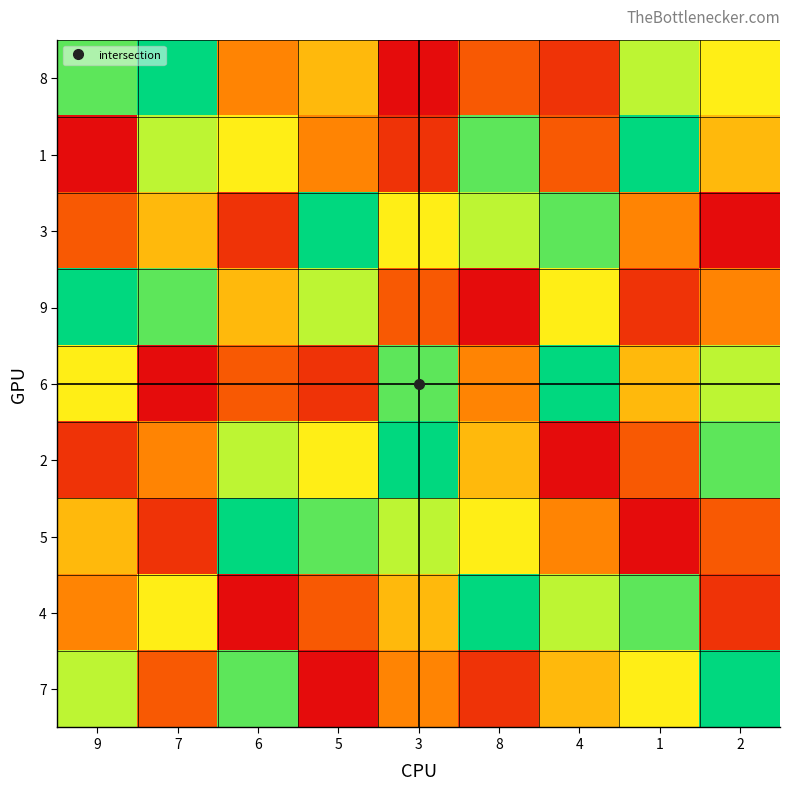

Rank the series at 4 from lowest to highest value.

2, 8, 1, 5, 7, 9, 4, 3, 6